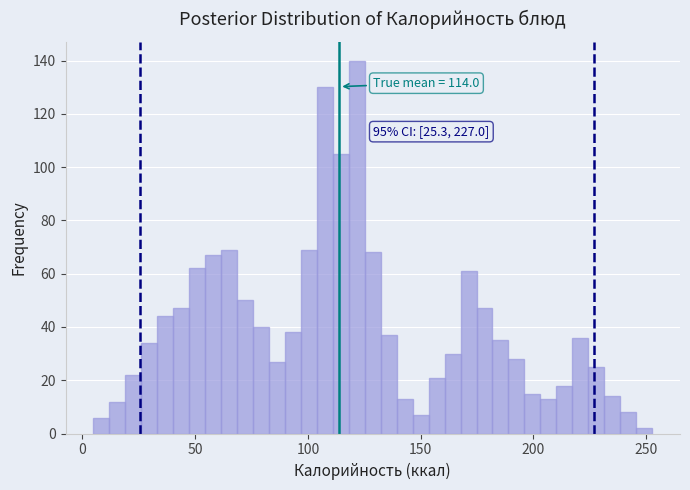

Read against the x-axis, roughly where is the centre of the tallest bar?

120